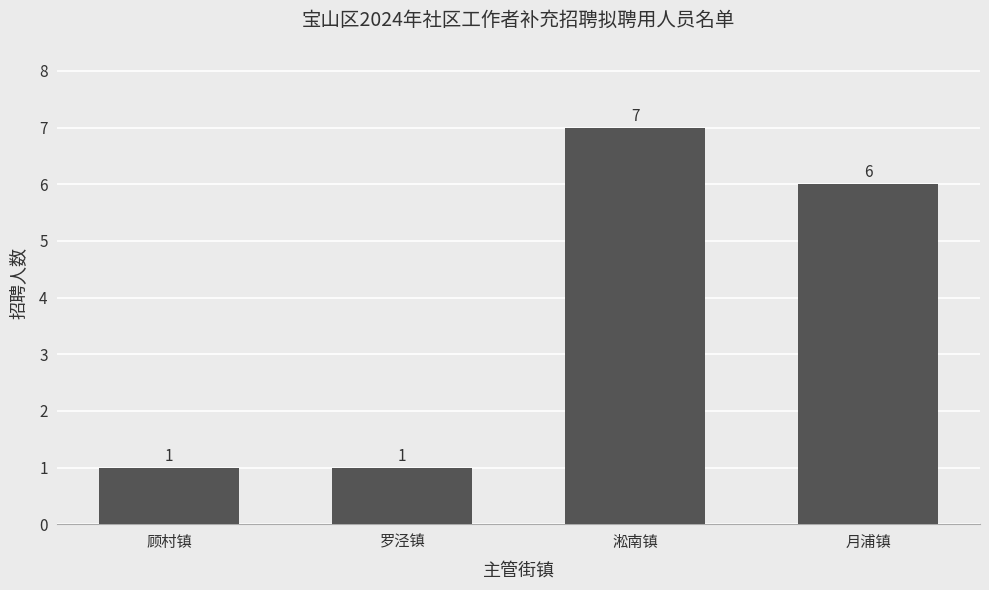

What is the sum of all values?

15